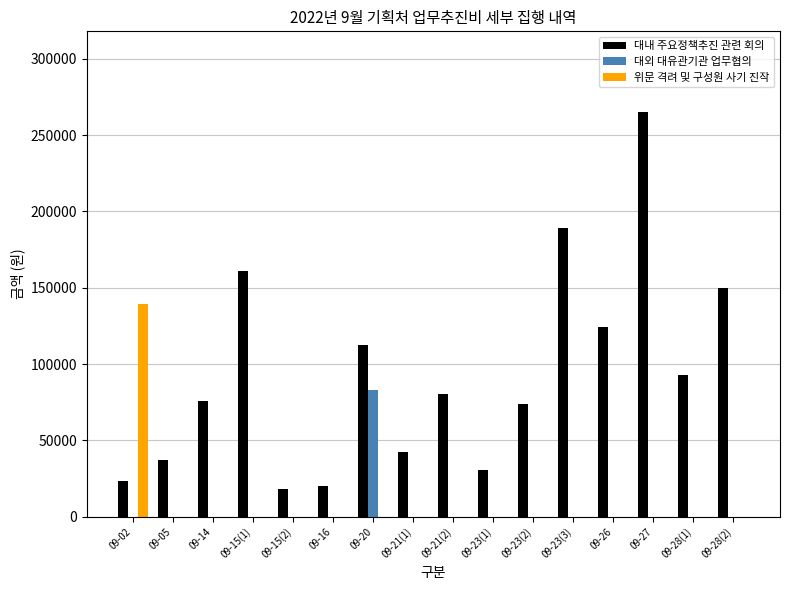

How many groups of bars are there?

16